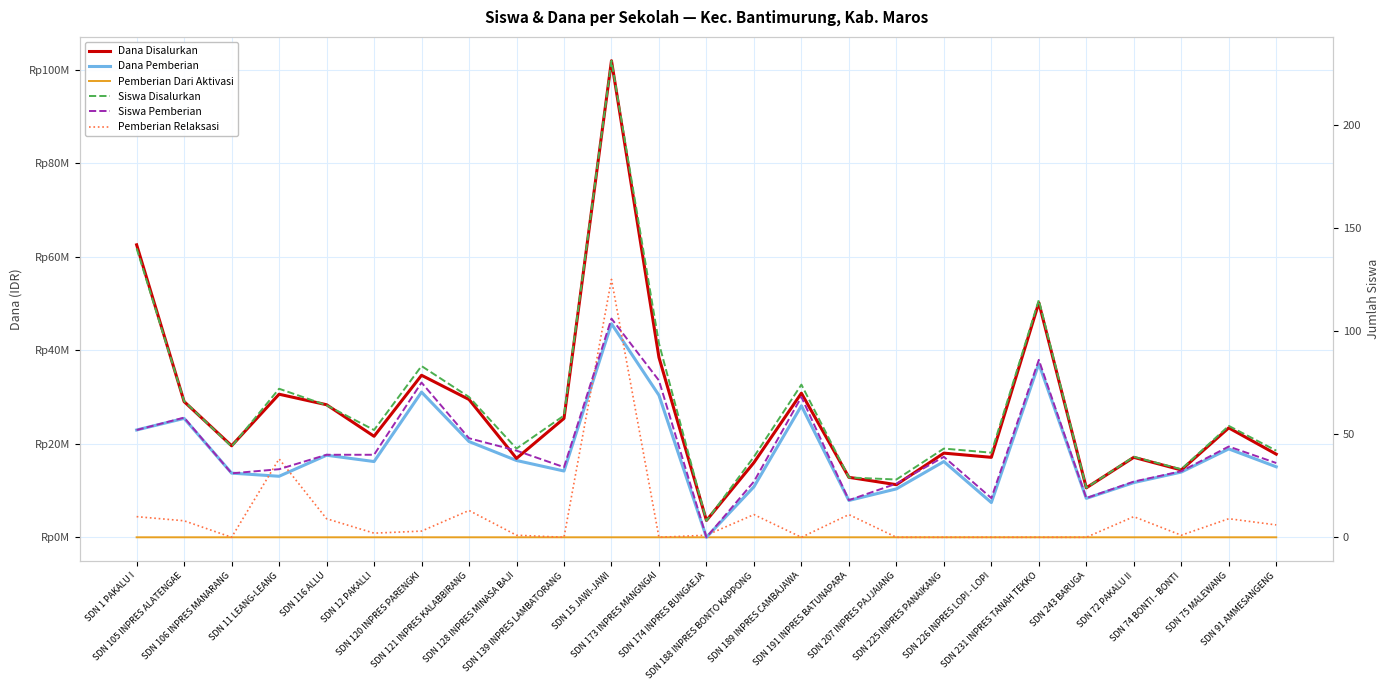

Between SDN 106 INPRES MANARANG and SDN 11 LEANG-LEANG, which is larger?

SDN 11 LEANG-LEANG